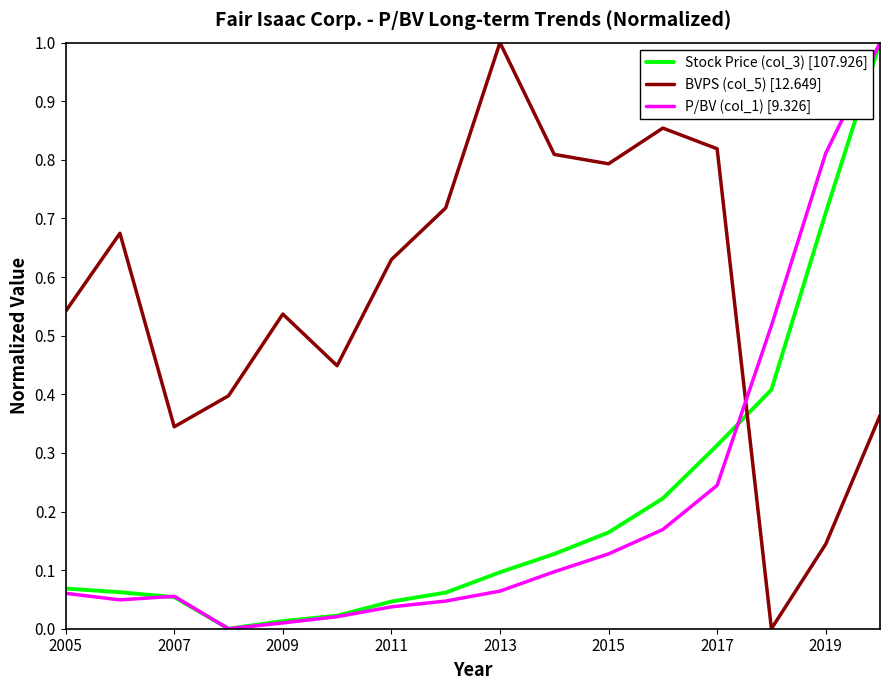

True or false: Stock Price (col_3) [107.926] and BVPS (col_5) [12.649] intersect in this chart.

True